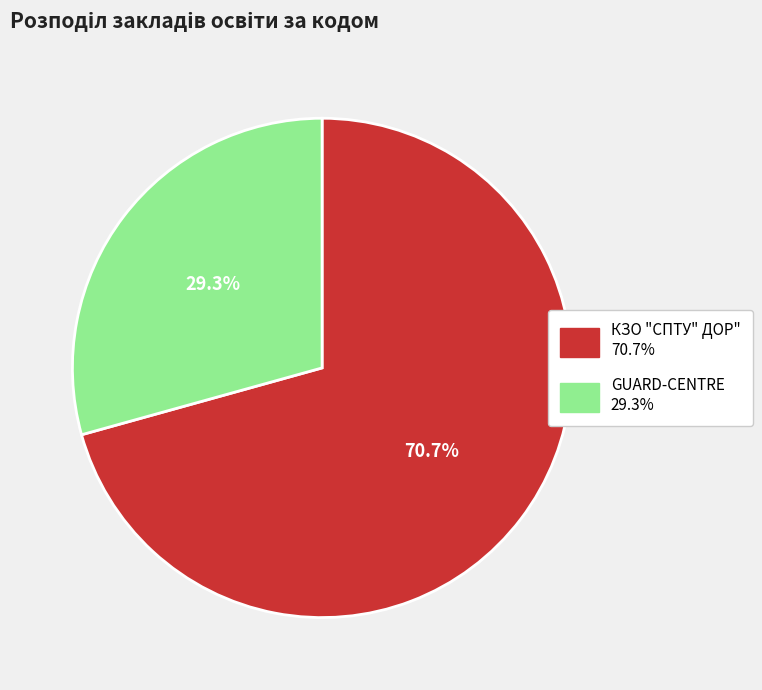

To the nearest percent, what percentage of the pie is GUARD-CENTRE?

29%